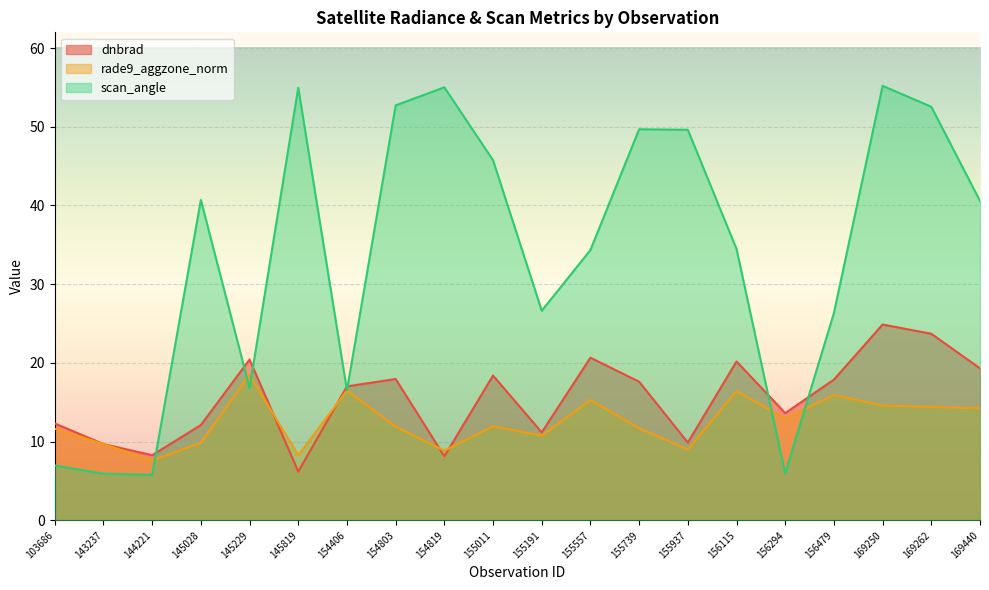

Which category has the highest value in the dnbrad series?

169250